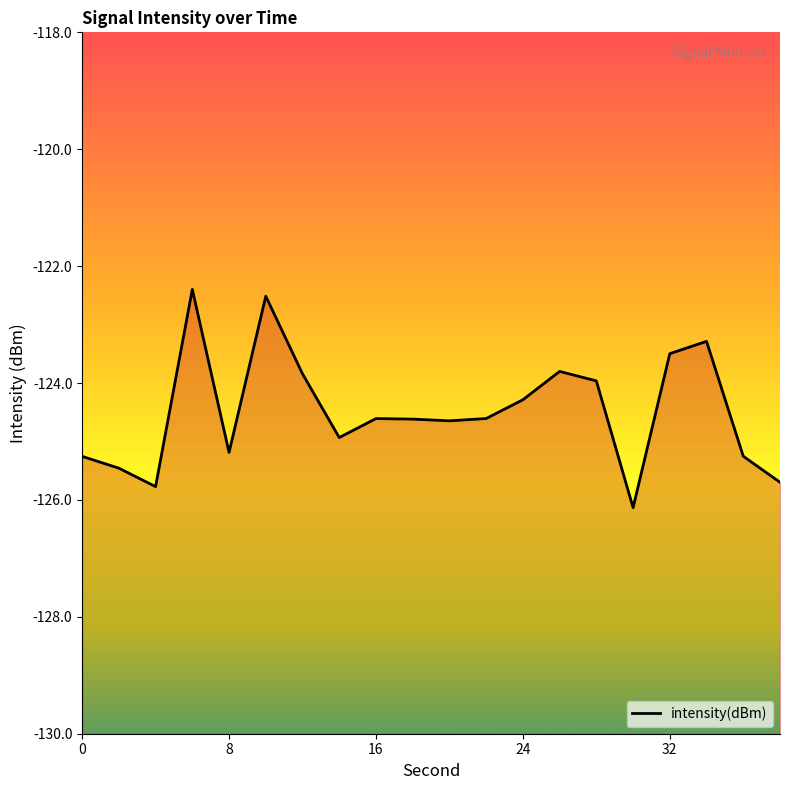

What is the smallest value displayed?

-126.1